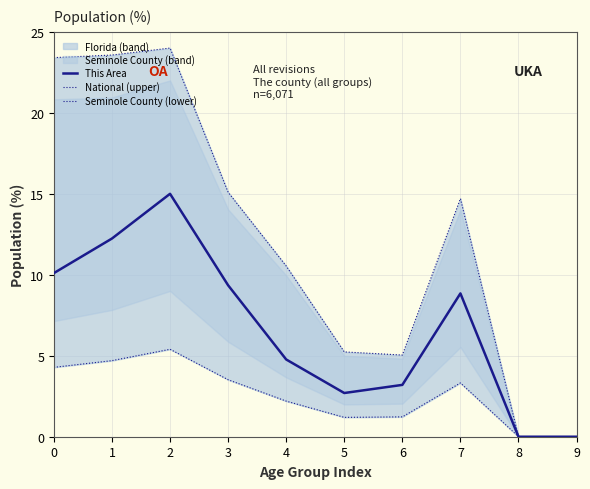

True or false: This Area and National (upper) cross at least once.

False